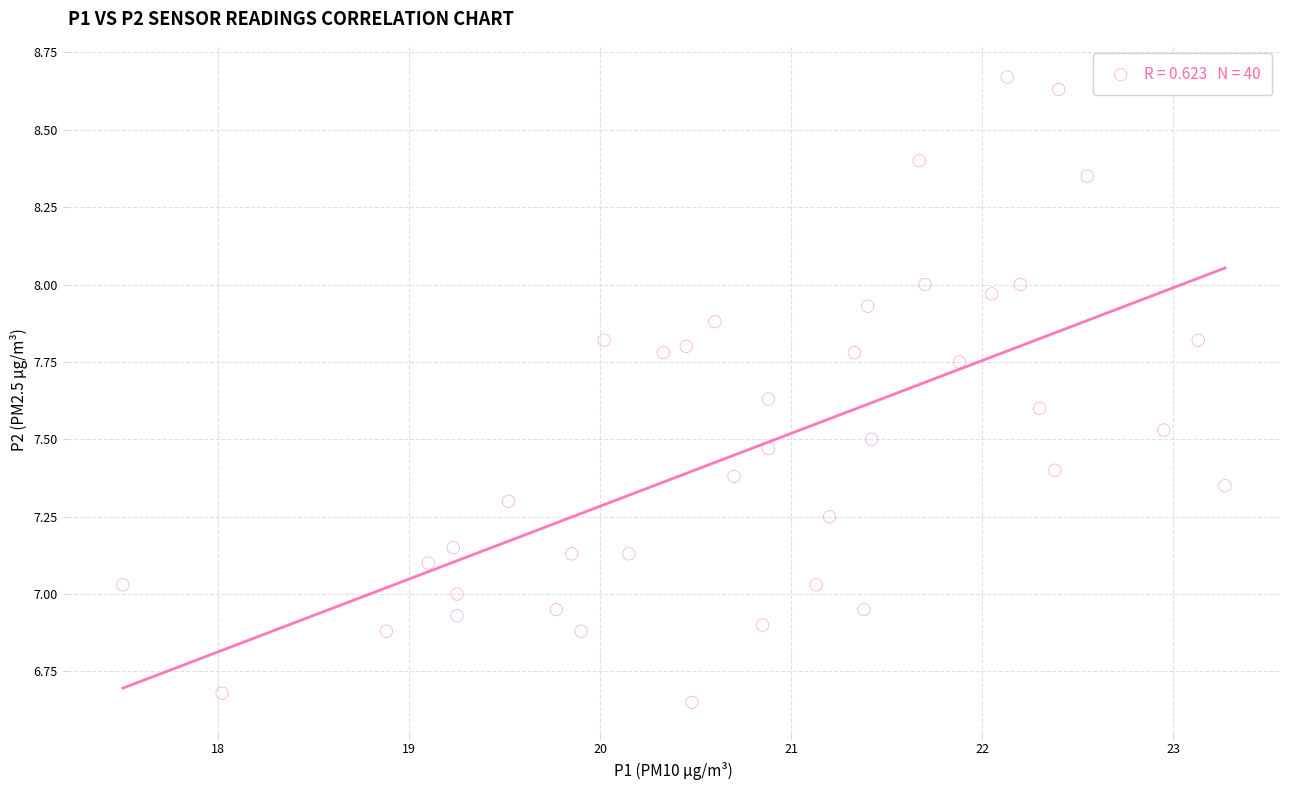

What is the range of Y values (max minus min)?

2.0